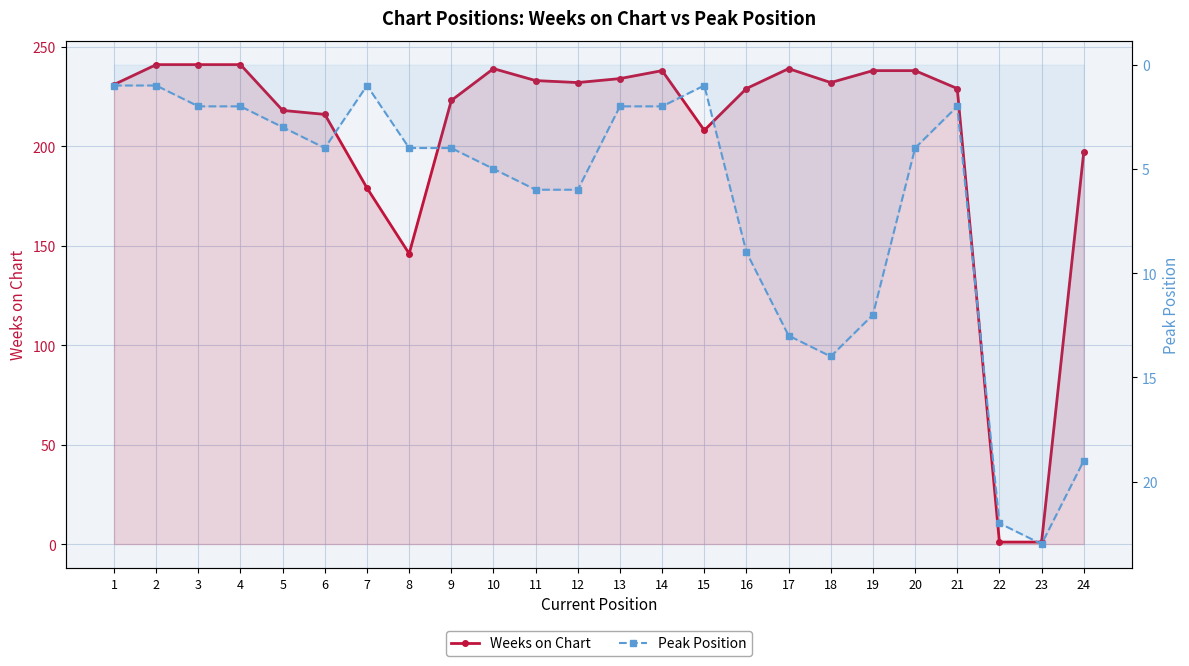

How many lines are shown in the chart?

2